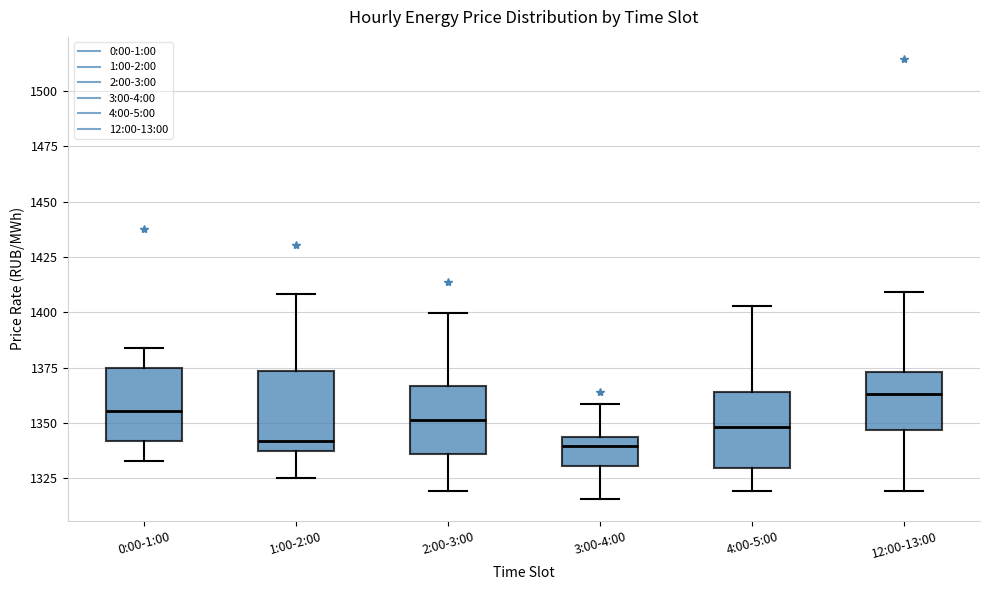

Where does the lower whisker of the box for 12:00-13:00 end on the y-axis? The values are not printed on the chart, so give them approximately, as read against the axis.

1320